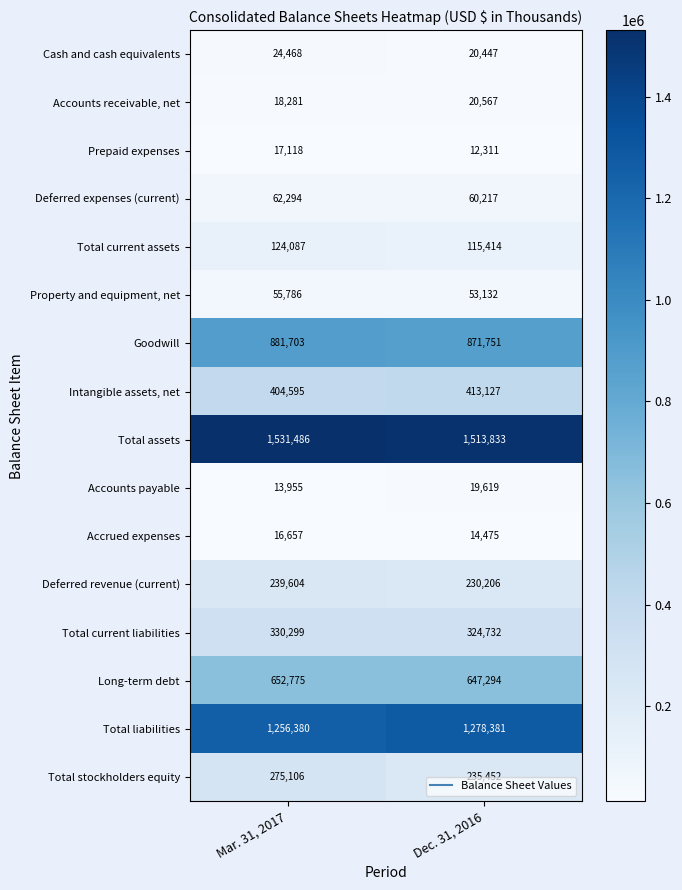

Which series has the widest spread of values?

Total stockholders equity